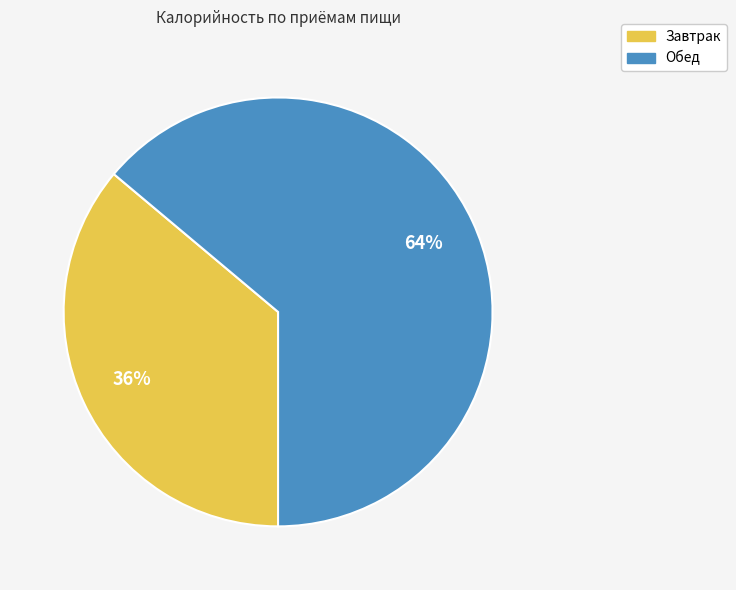

Is it true that Завтрак is 36% of the pie?

True